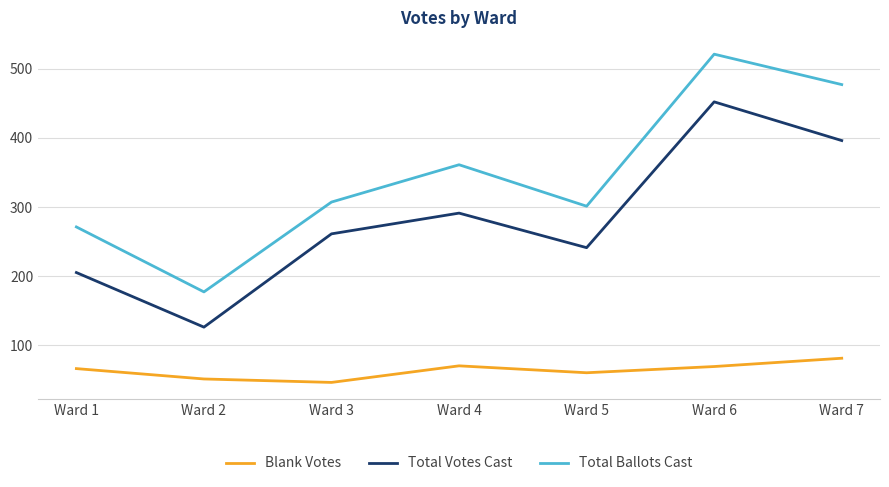

The value of Blank Votes at Ward 1 is 111. True or false?

False